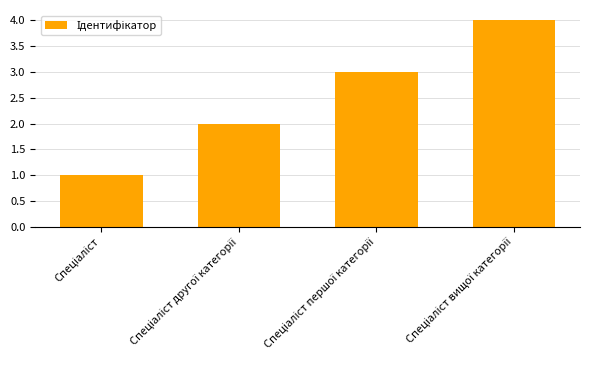

What is the greatest value displayed?

4